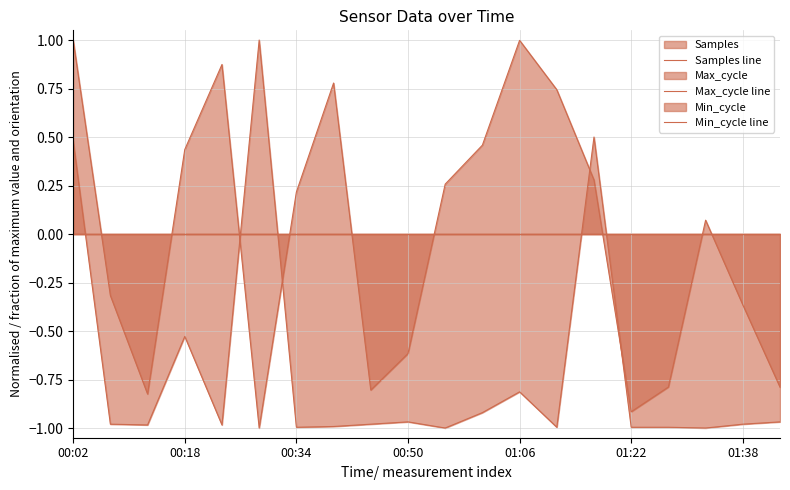

How many lines are shown in the chart?

3